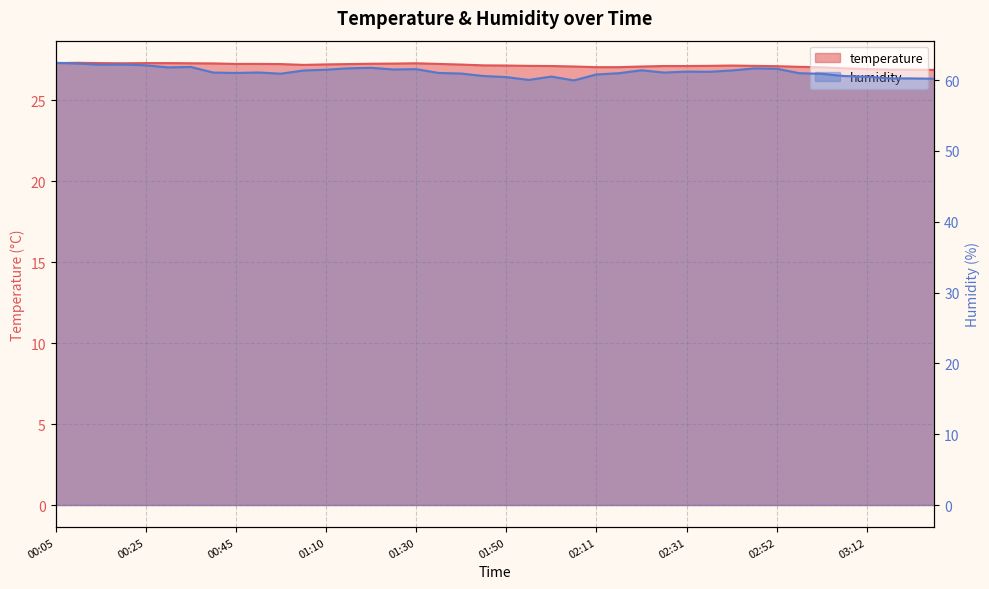

True or false: humidity has more than 0 points higher than both neighbors.

True